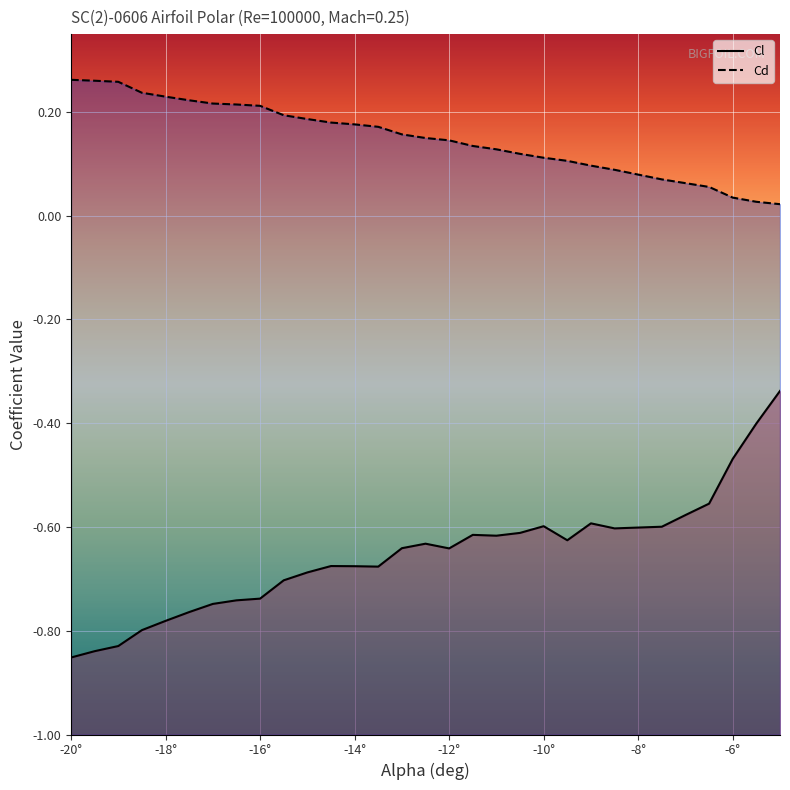

How many data points does each series have?

30